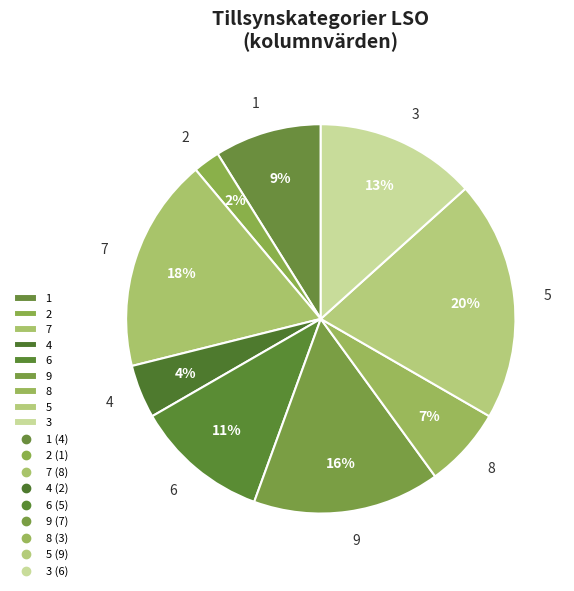

Which slice is the smallest?

2